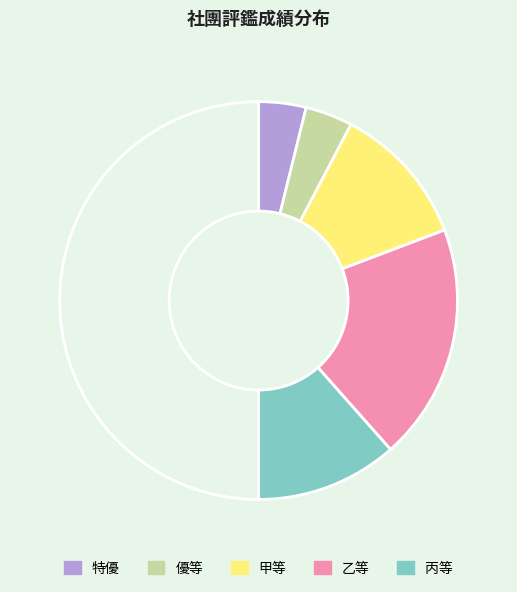

How many segments does this pie chart have?

6